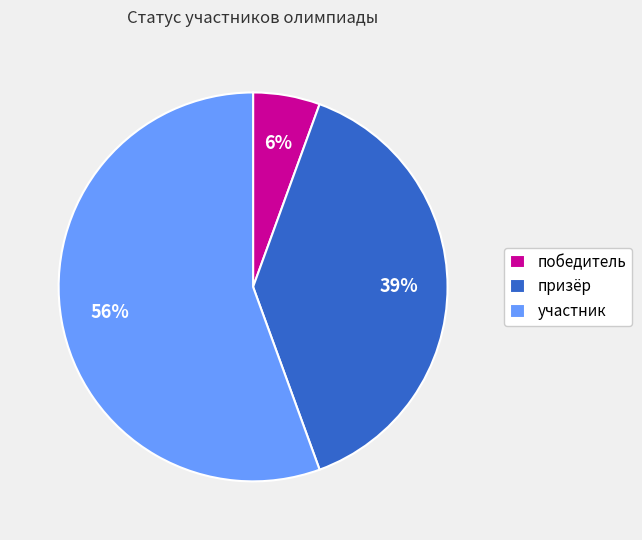

True or false: призёр accounts for 39% of the total.

True